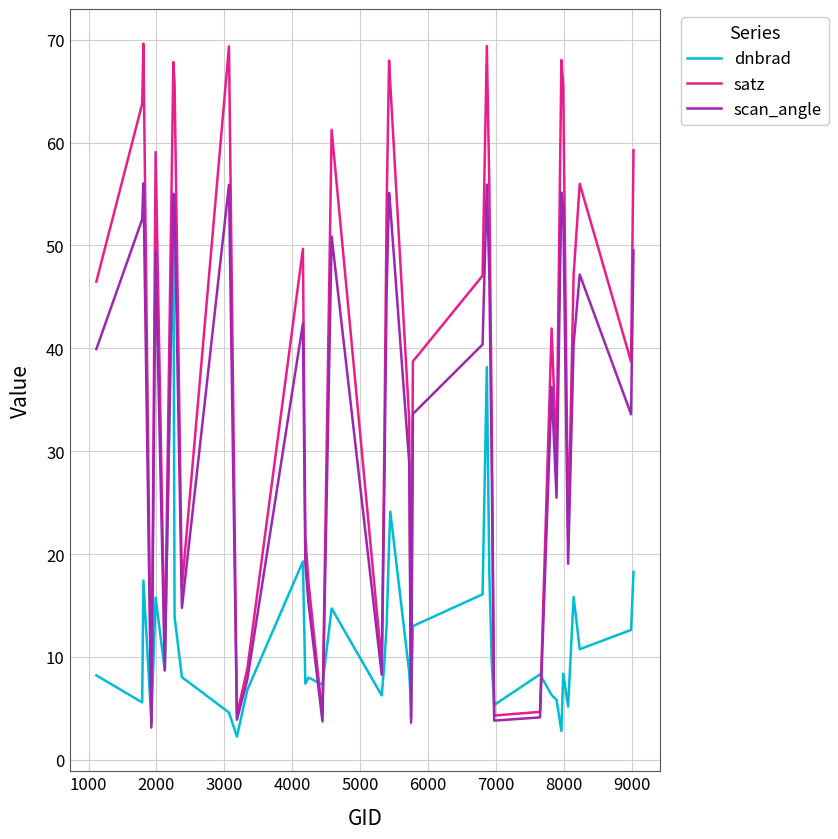

After their last crossing, which series has the higher values: satz or dnbrad?

satz